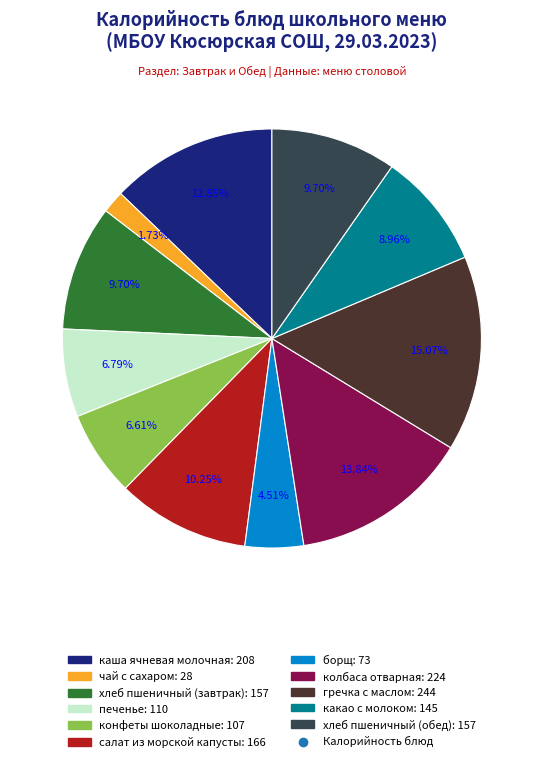

Is there a majority slice in this chart?

No